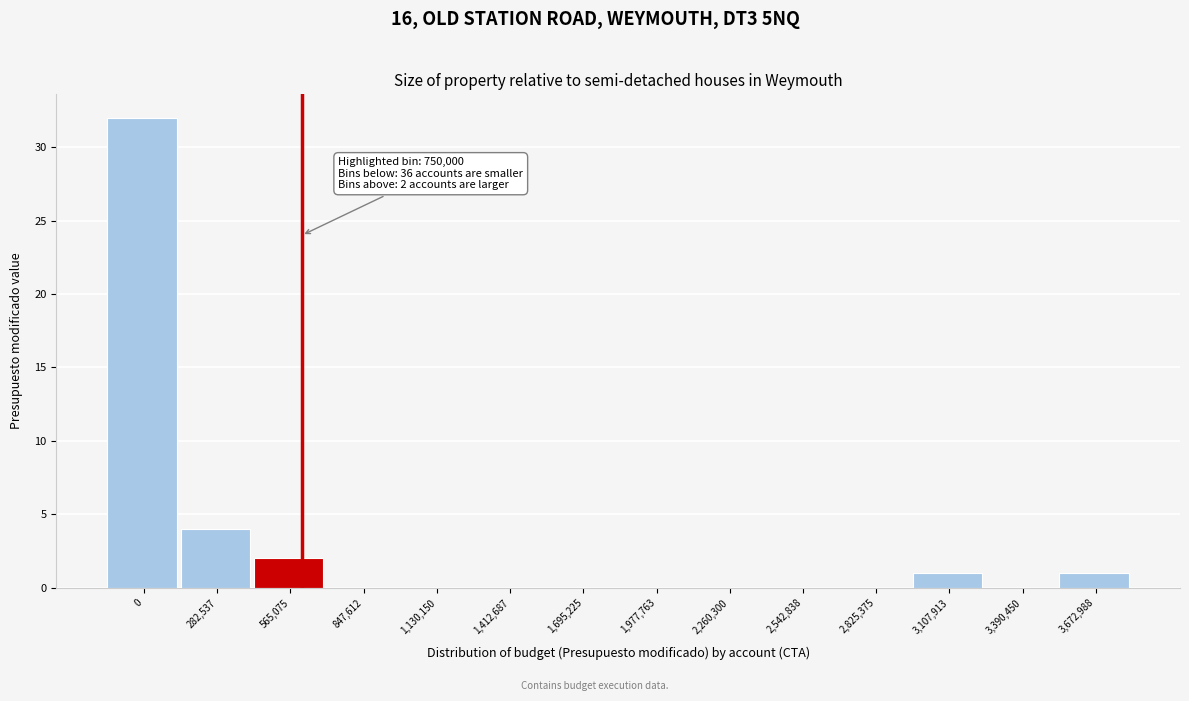

Reading left to right, transcribe all the data shown in this chart.

0=32	282,537=4	565,075=2	847,612=0	1,130,150=0	1,412,687=0	1,695,225=0	1,977,763=0	2,260,300=0	2,542,838=0	2,825,375=0	3,107,913=1	3,390,450=0	3,672,988=1